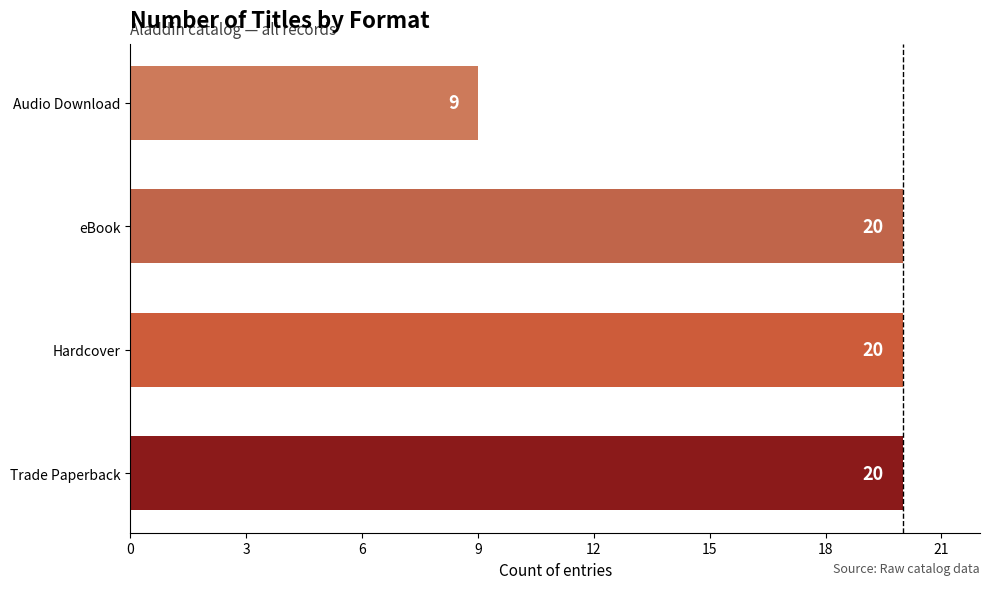

Between Audio Download and Hardcover, which is larger?

Hardcover